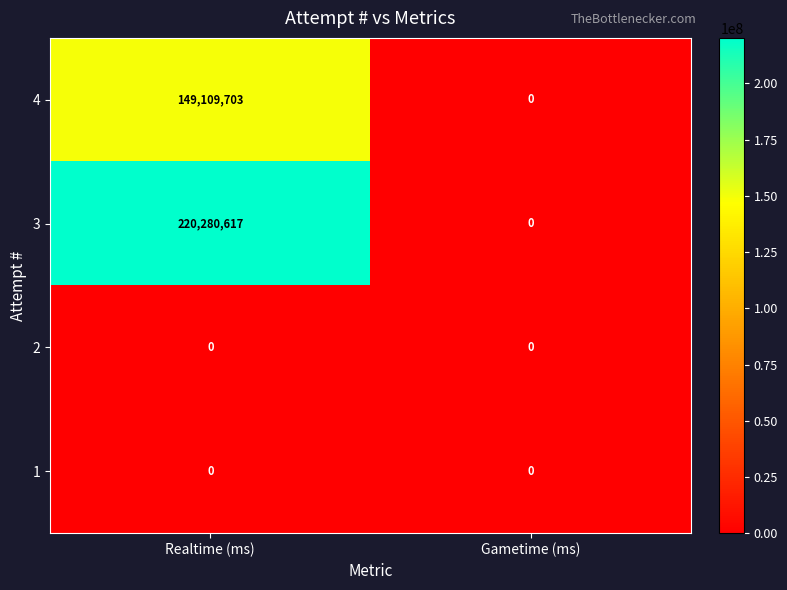

What is the sum of all 4 values?

149109703